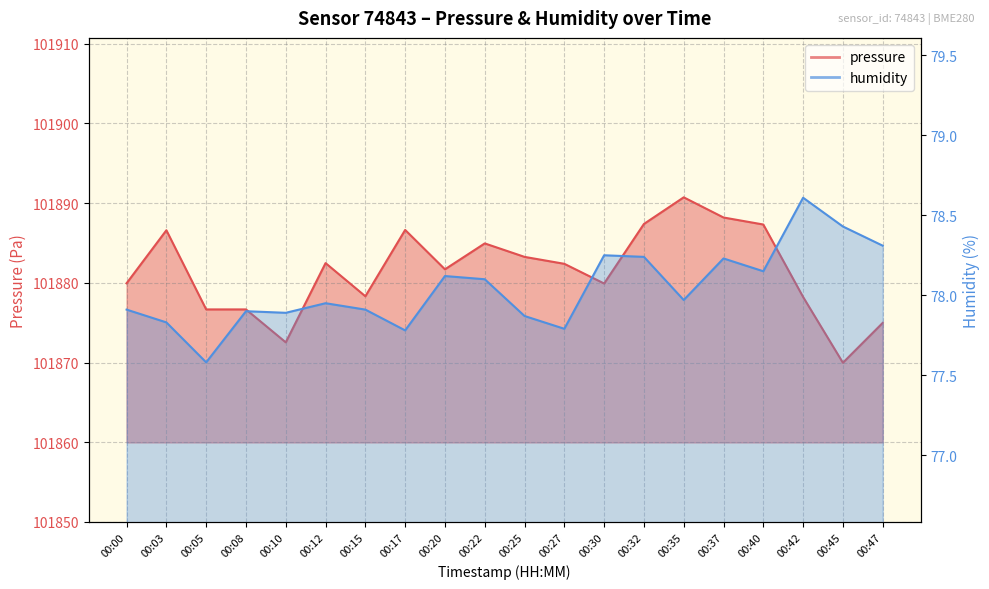

How many categories are shown in the chart?

20